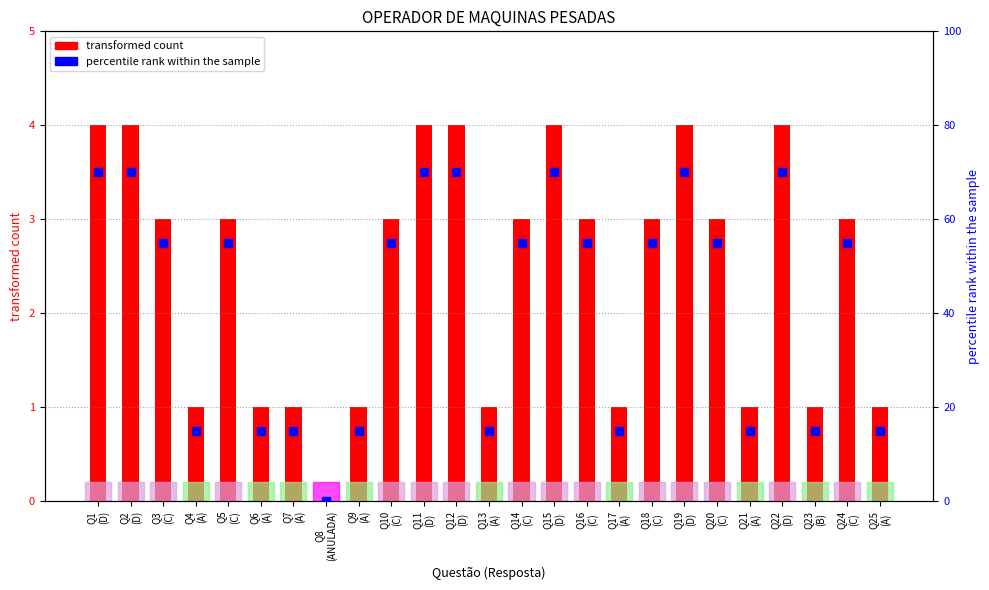

Which series has the largest Y range (max minus min)?

percentile rank within the sample